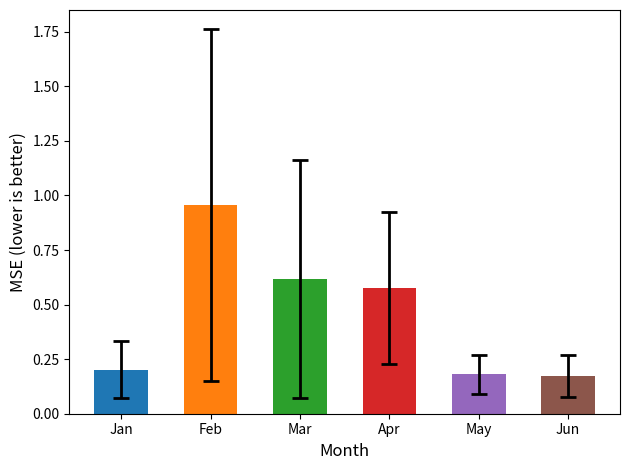

What is the change in value from Jan to Mar?

+0.4